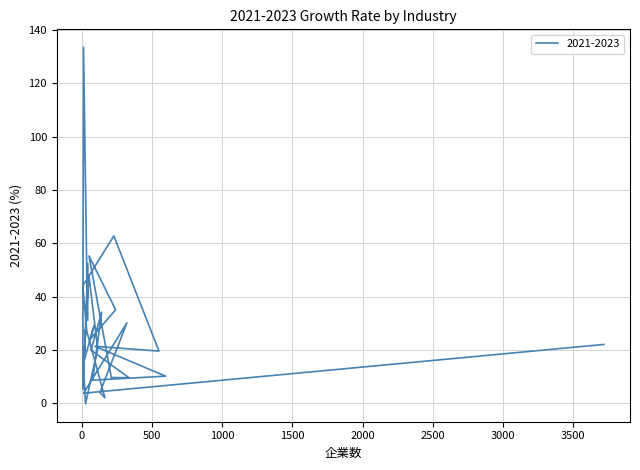

Which category has the lowest value across all series?

25